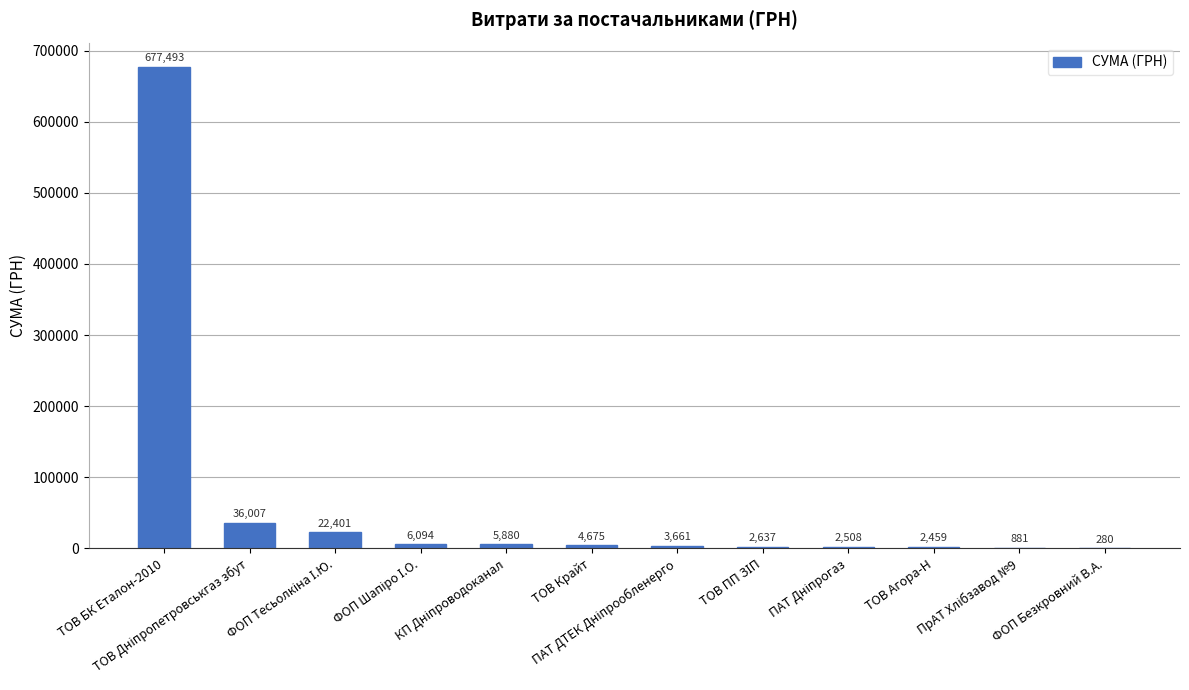

Reading right to left, list all the values displayed in this chart.

280.0	881.0	2459.0	2508.4	2636.6	3660.6	4675.1	5880.0	6093.8	22400.7	36007.0	677493.2